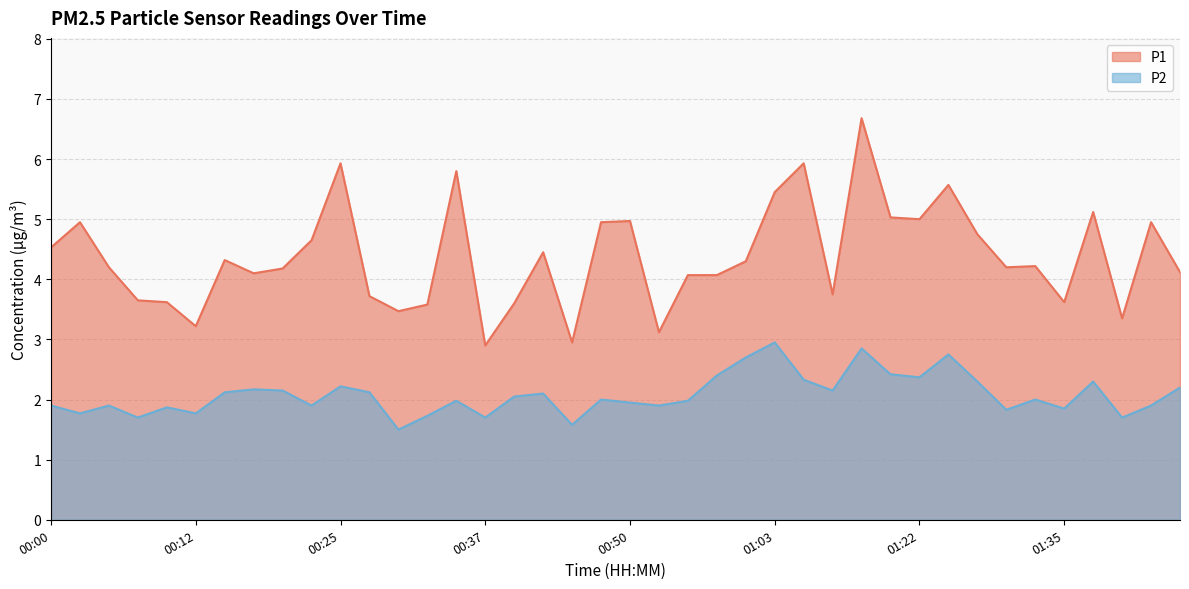

Rank the categories by P2 value from lowest to highest.

00:30, 00:45, 00:07, 00:37, 01:40, 00:32, 00:02, 00:12, 01:30, 01:35, 00:10, 00:00, 00:05, 00:22, 00:52, 01:42, 00:50, 00:35, 00:55, 00:47, 01:32, 00:40, 00:42, 00:15, 00:27, 00:20, 01:14, 00:17, 01:45, 00:25, 01:27, 01:37, 01:11, 01:22, 00:57, 01:19, 01:00, 01:24, 01:16, 01:03